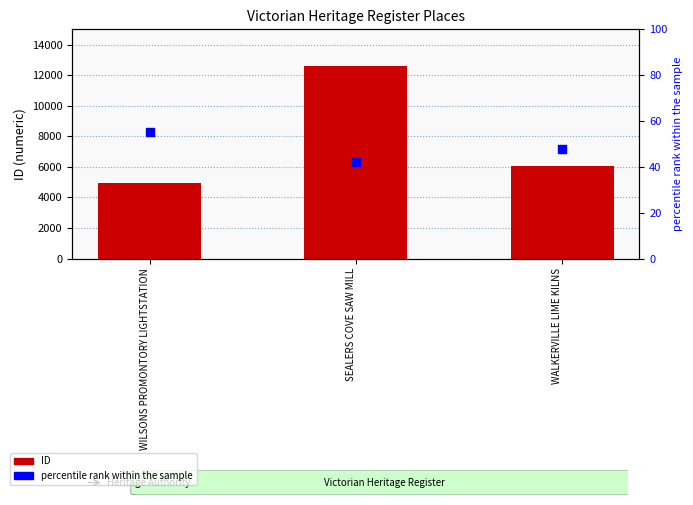

Which series reaches the maximum Y coordinate?

ID